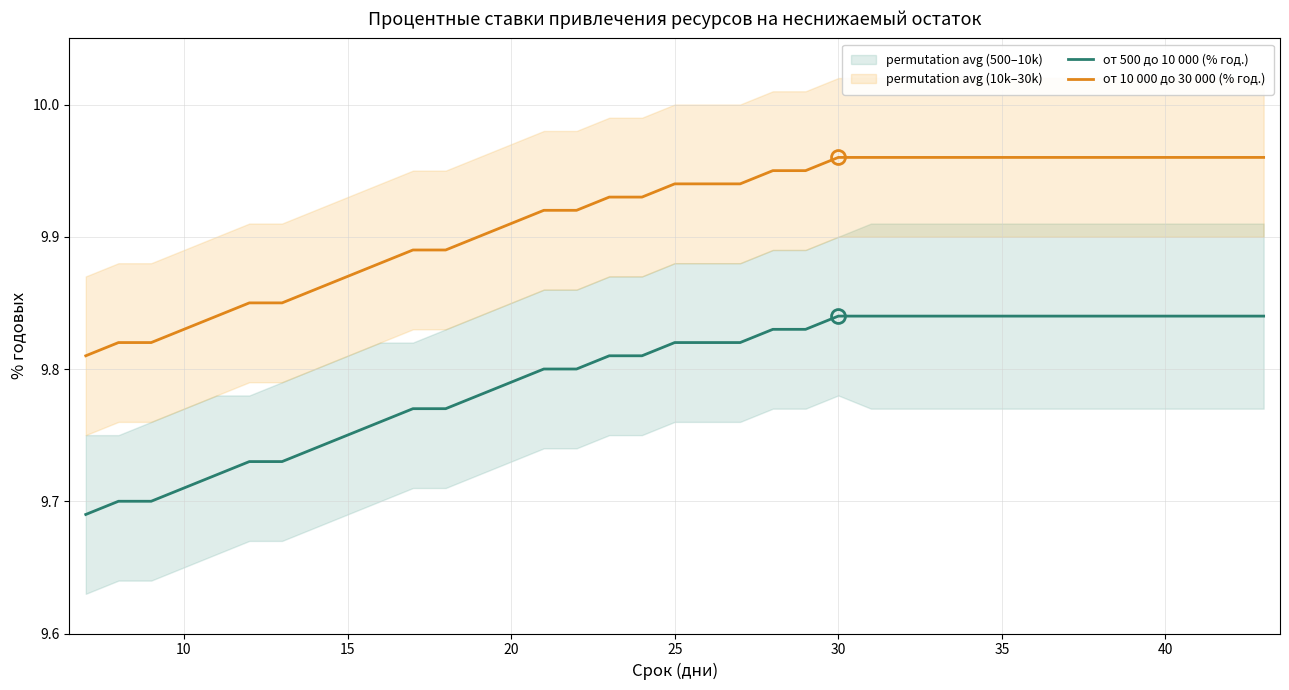

List the series in order of their overall mean, lowest first.

от 500 до 10 000 (% год.), от 10 000 до 30 000 (% год.)